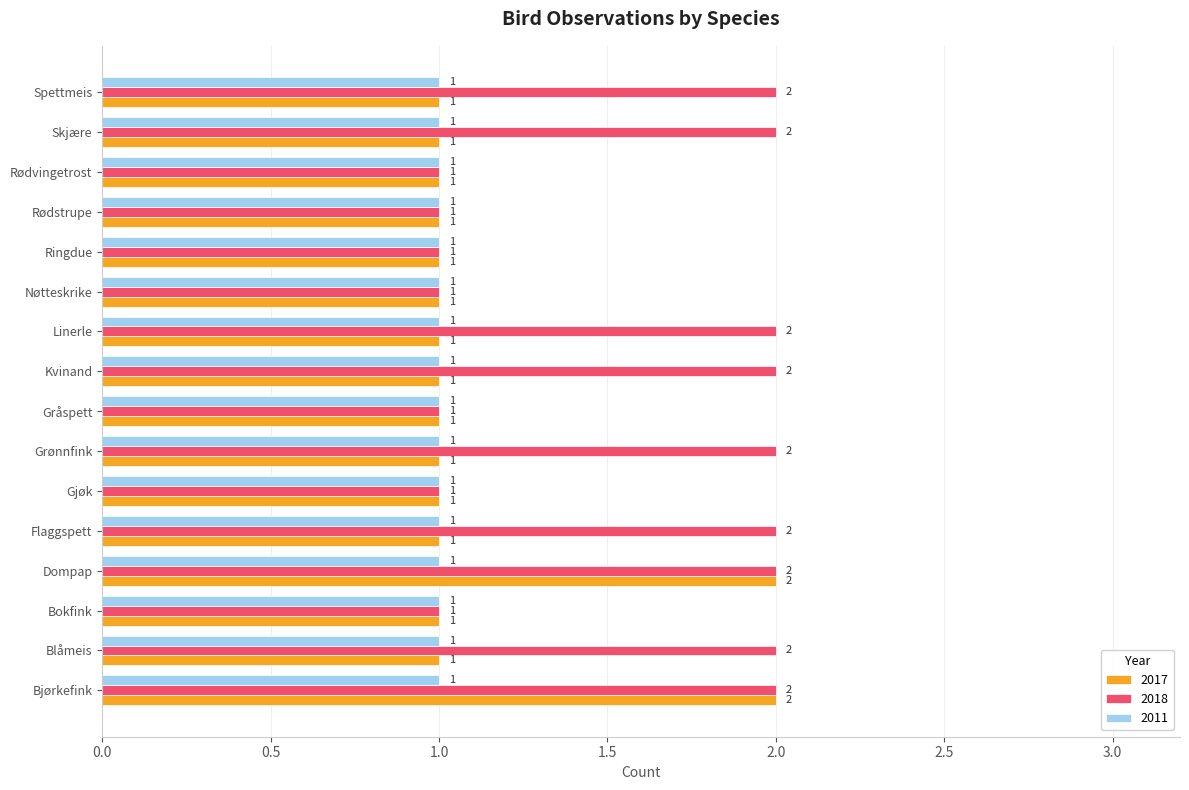

List the series in order of their overall mean, highest first.

2018, 2017, 2011